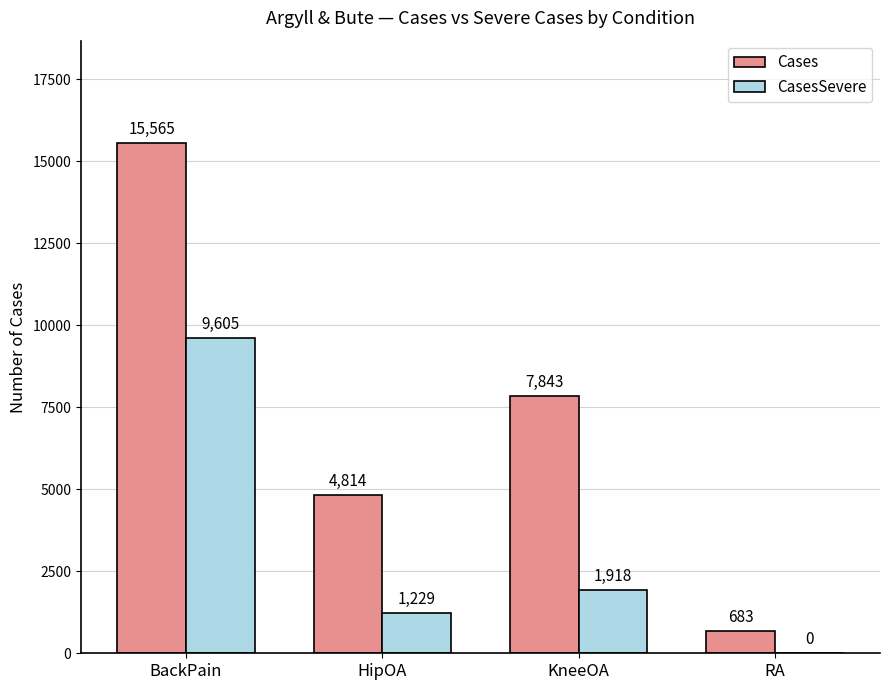

Is it true that CasesSevere equals 0 at RA?

True